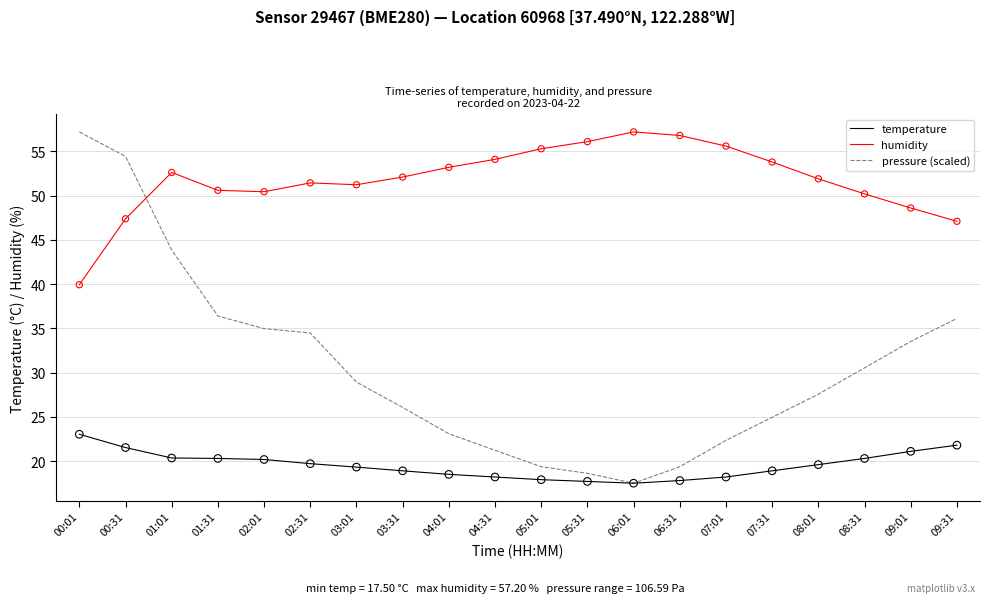

What is the difference between the highest and lowest values at 08:31?

29.9